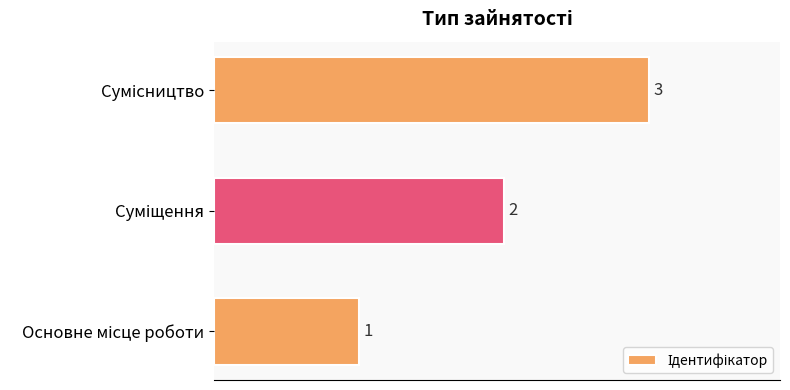

How many values are between 1 and 3?

3